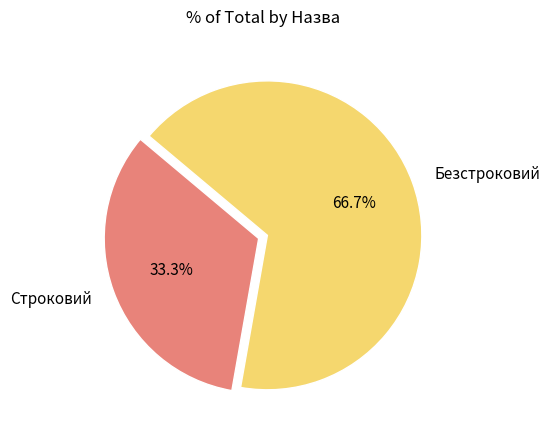

Count the number of slices in the pie.

2